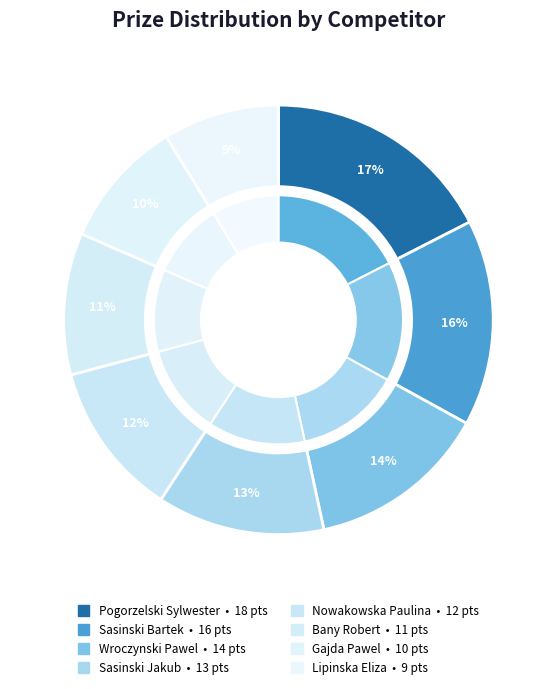

How many segments does this pie chart have?

8